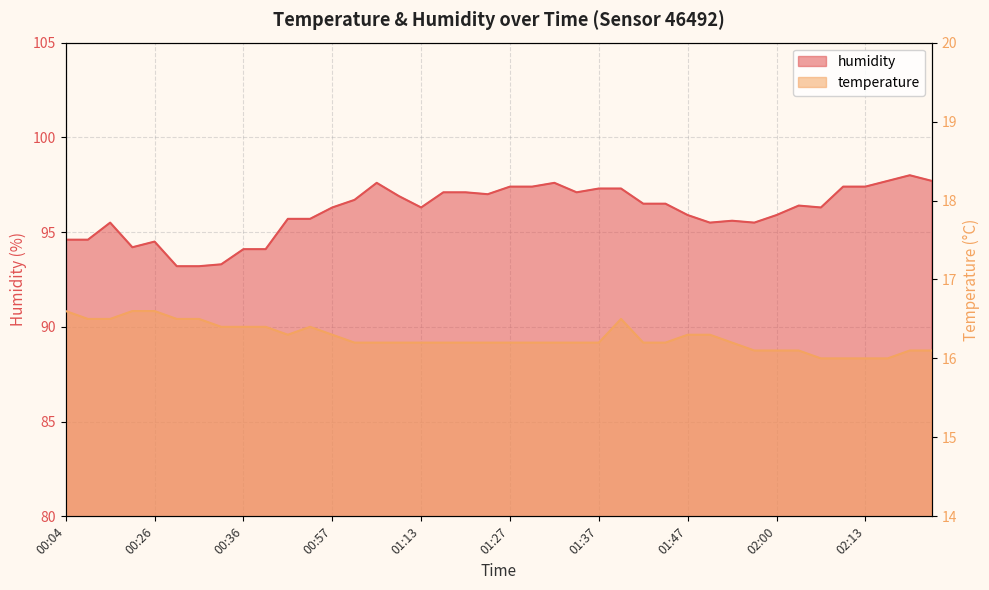

What is the difference between the maximum and minimum values in the temperature series?

0.6